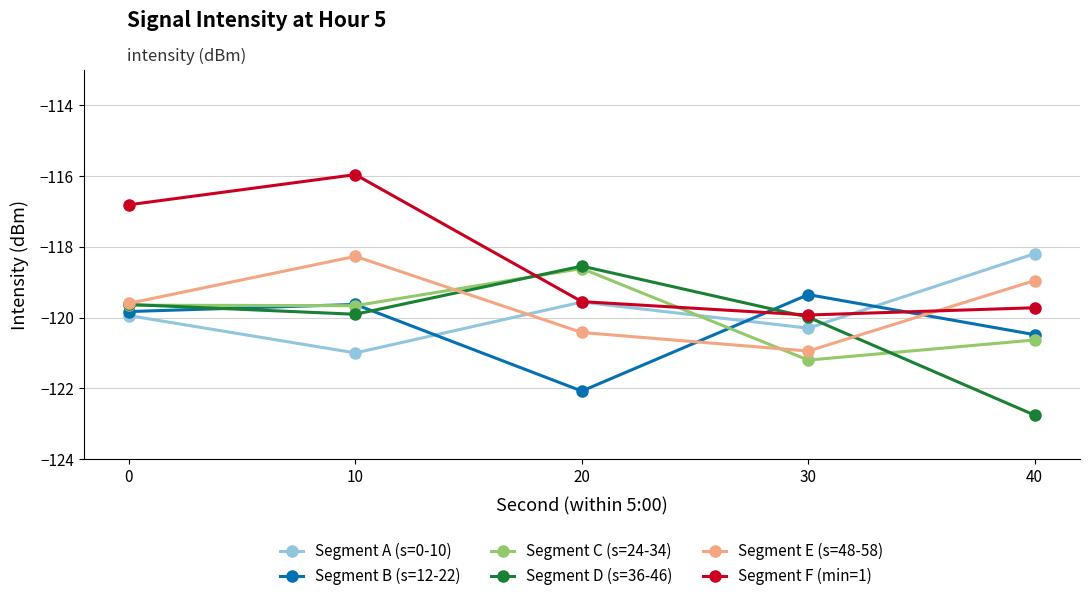

Where does the Segment C (s=24-34) series first go above -119?

20